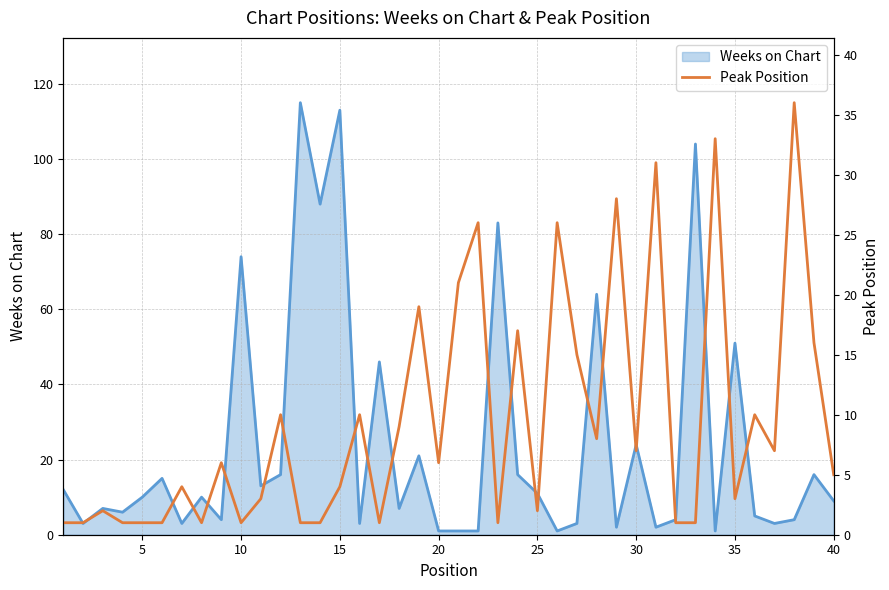

How many points are higher than both their immediate neighbors (excluding endpoints)?

14